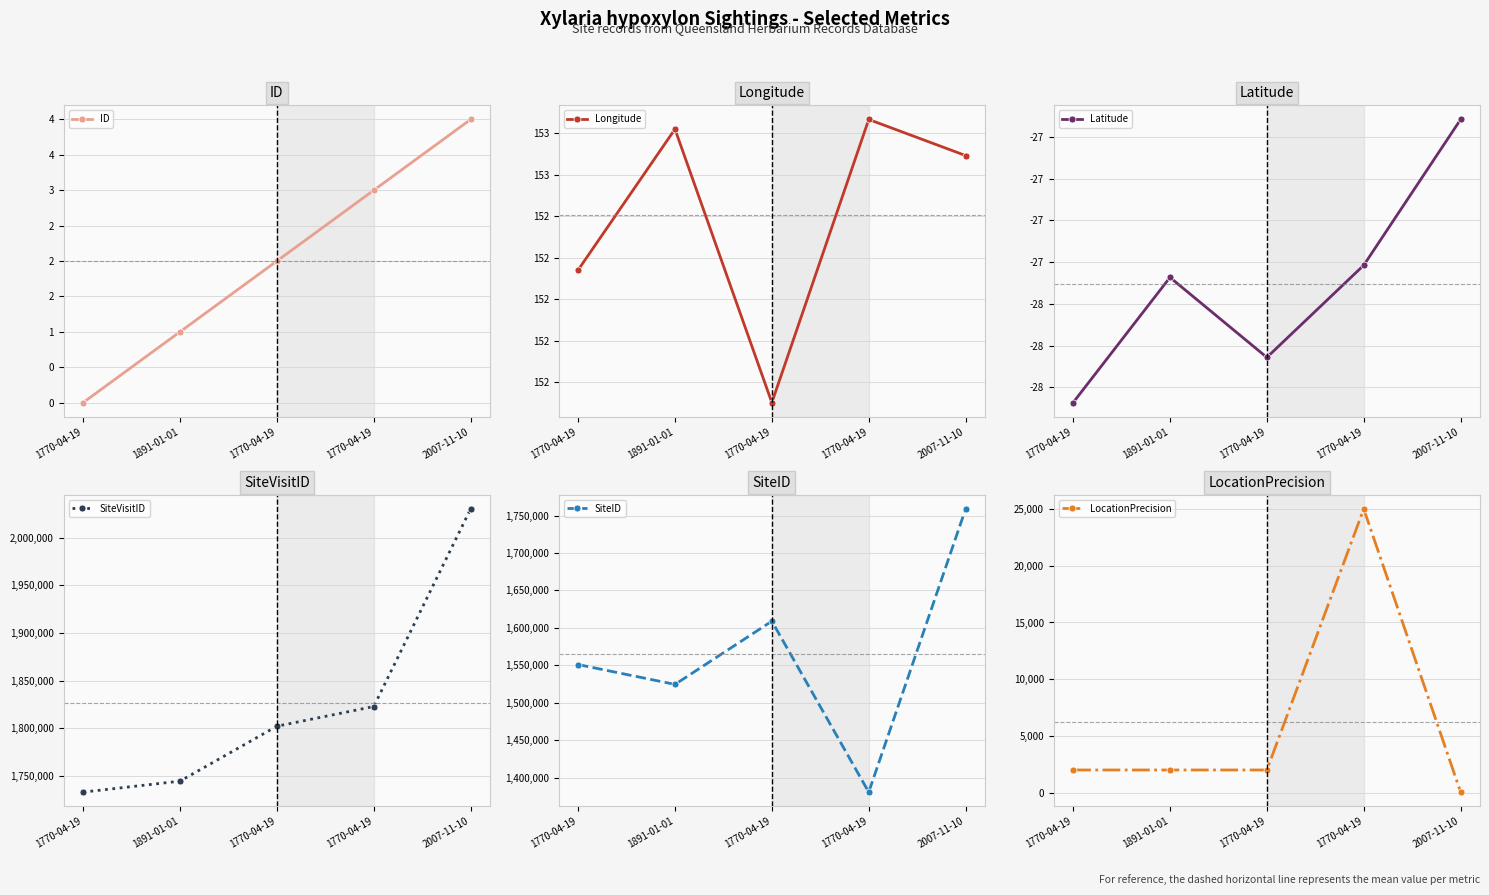

At which label is SiteID closest to 1569709?

1770-04-19